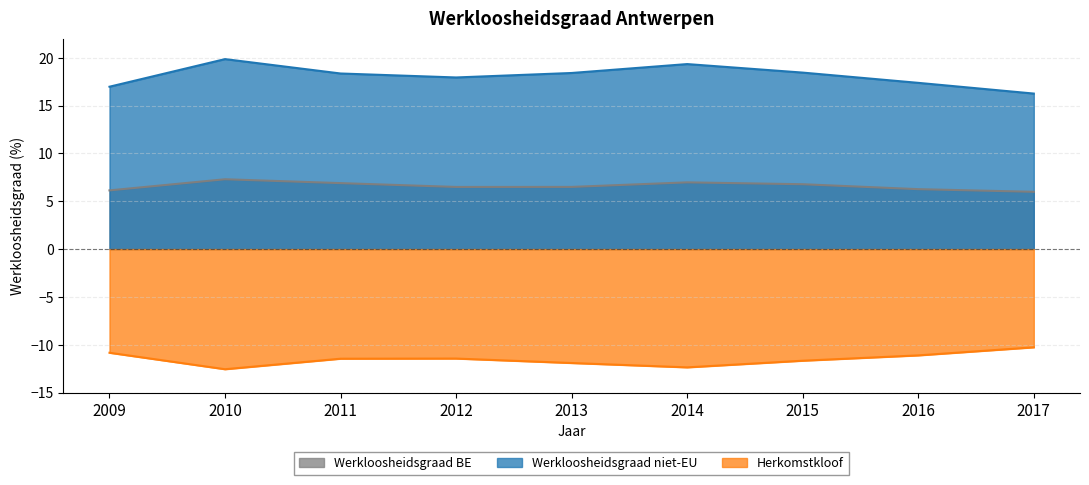

Which series has the widest spread of values?

Werkloosheidsgraad niet-EU